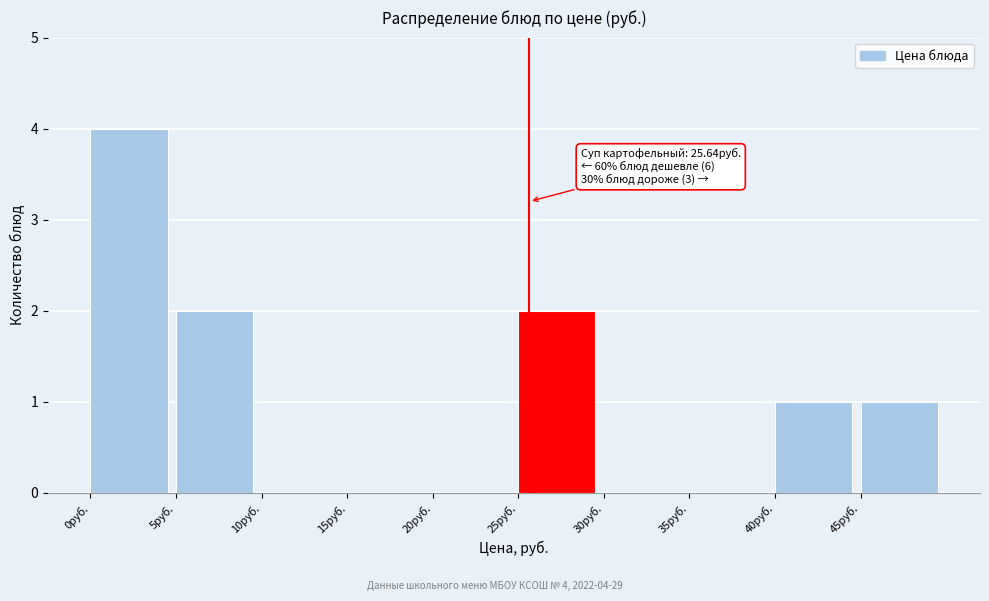

Over which range of the x-axis is the bar tallest?

0 to 5